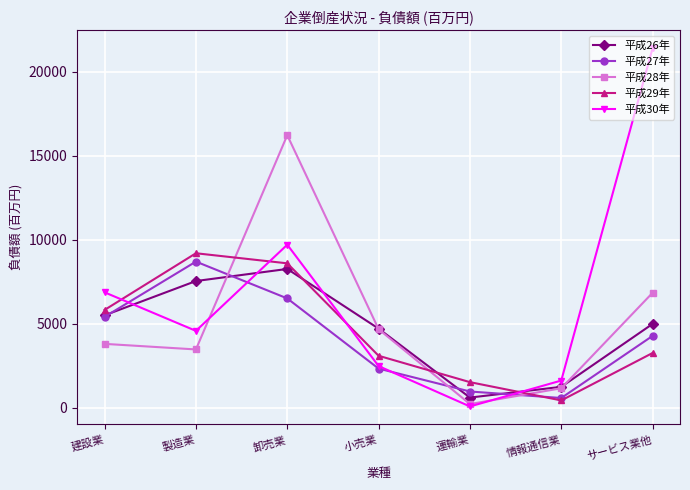

Where do 平成26年 and 平成29年 first cross each other?

卸売業 and 小売業